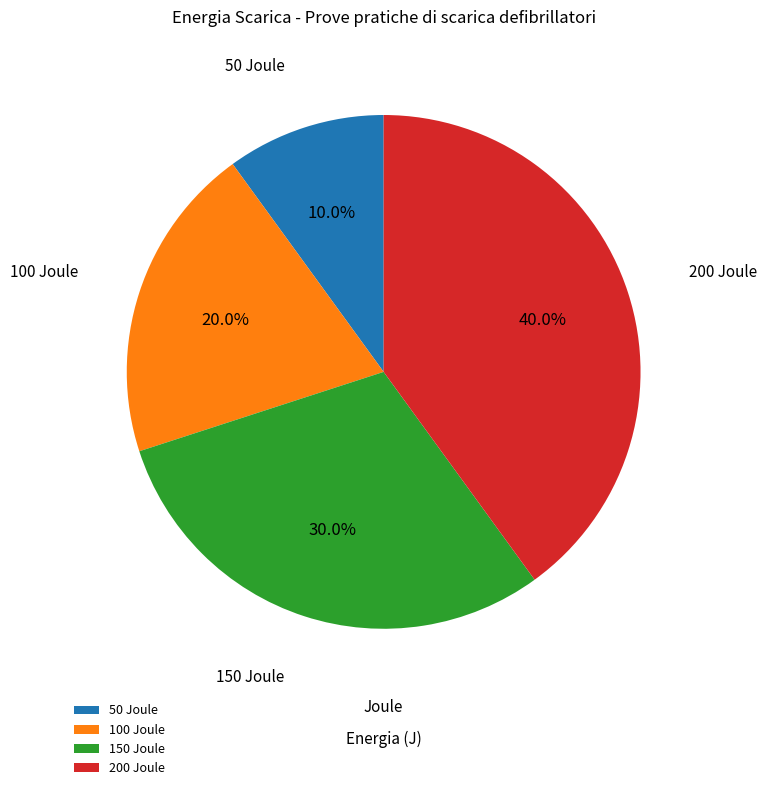

To the nearest percent, what is the average slice percentage?

25%